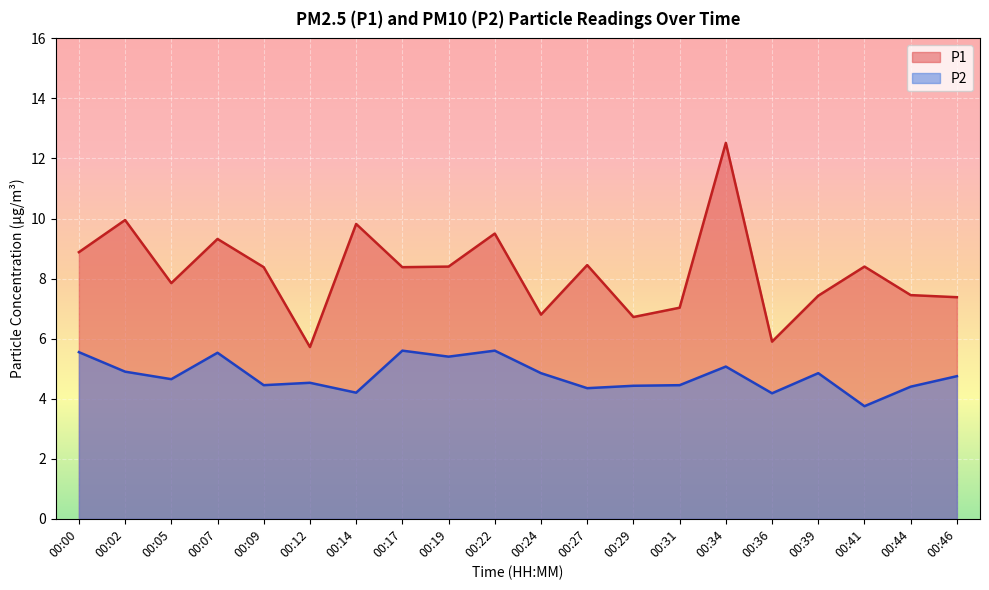

The P1 series shows 7.8 at 00:05. True or false?

True